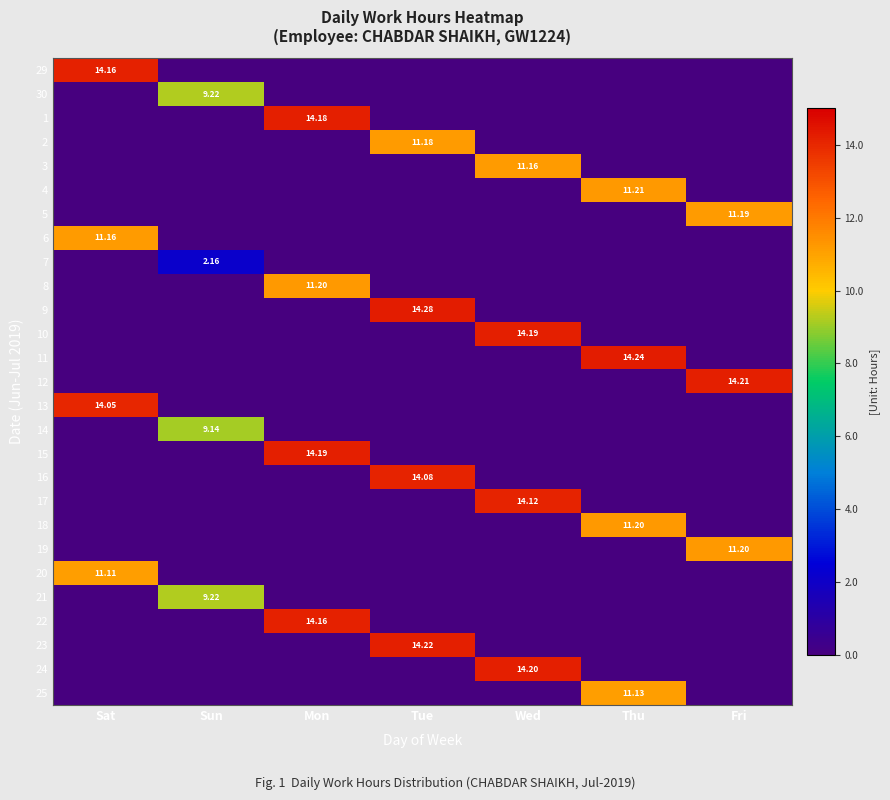

At which category does the chart reach its minimum across all series?

Sun